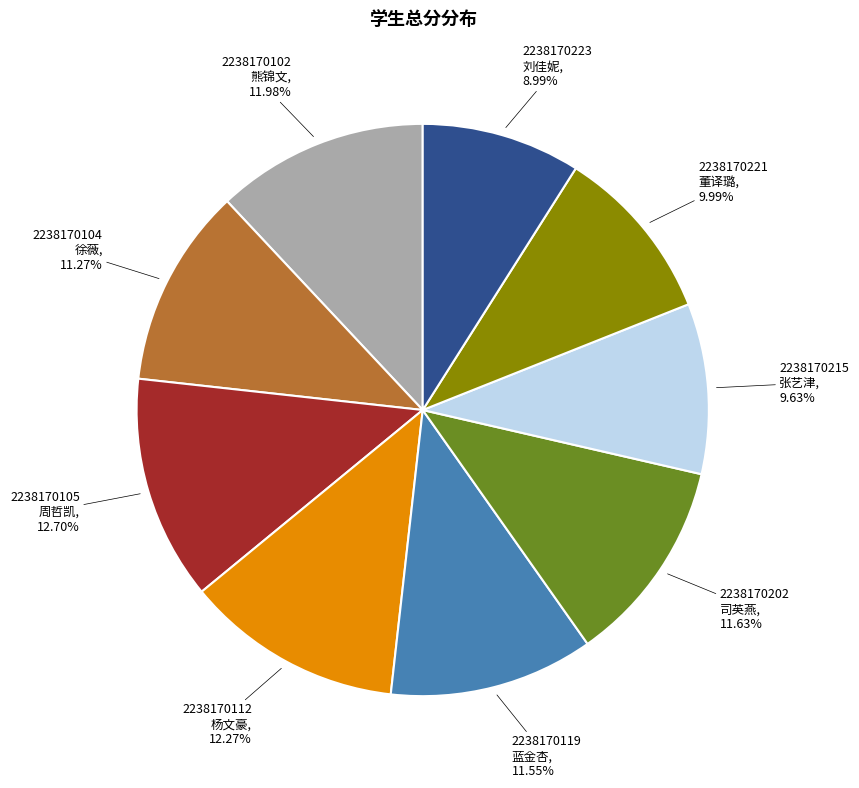

How many segments does this pie chart have?

9